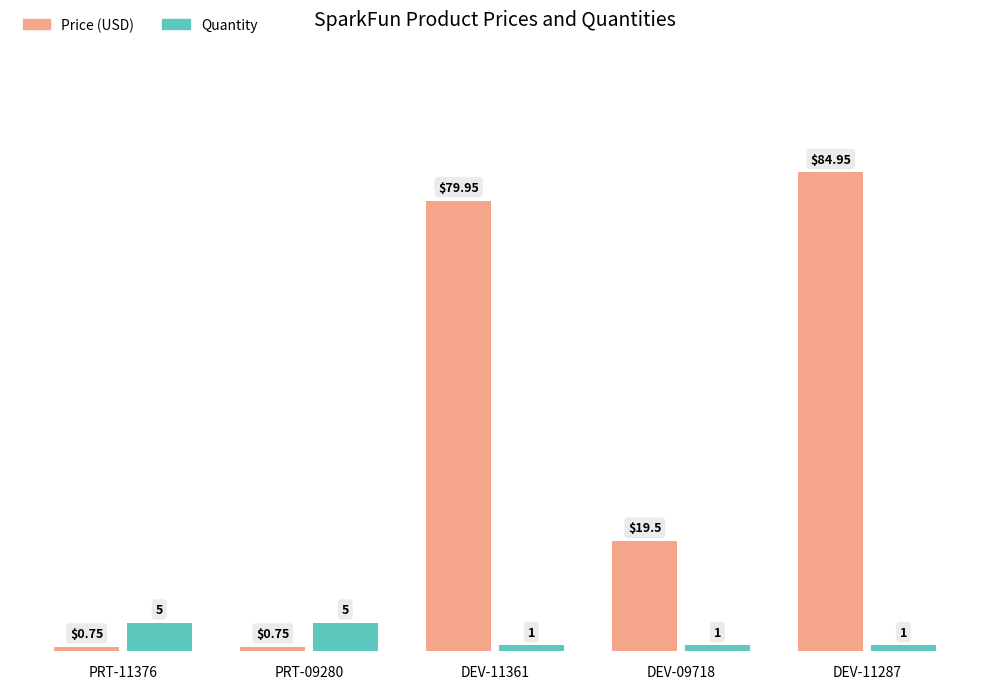

Which series has the largest range (max minus min)?

Price (USD)